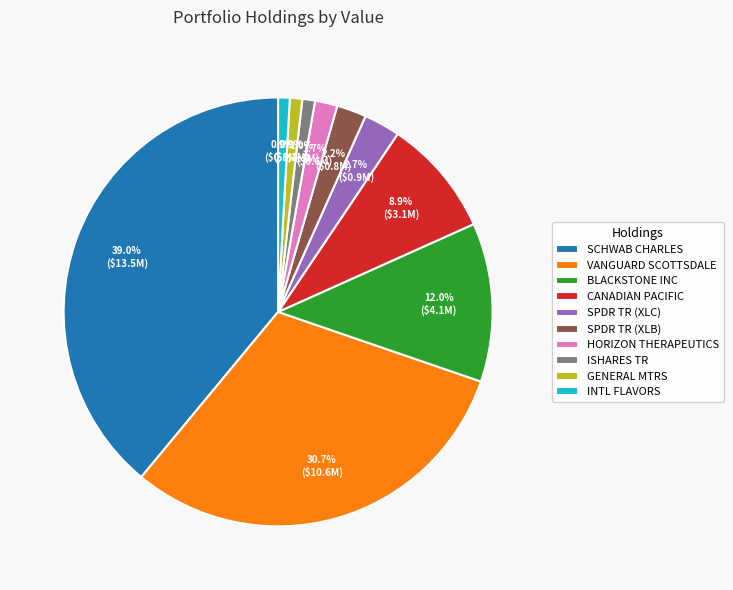

Does SPDR TR (XLB) represent more than half of the total?

No